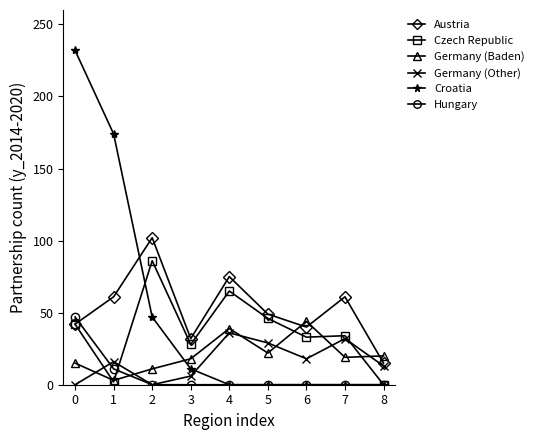

At how many categories does at least one series exceed 191?

1